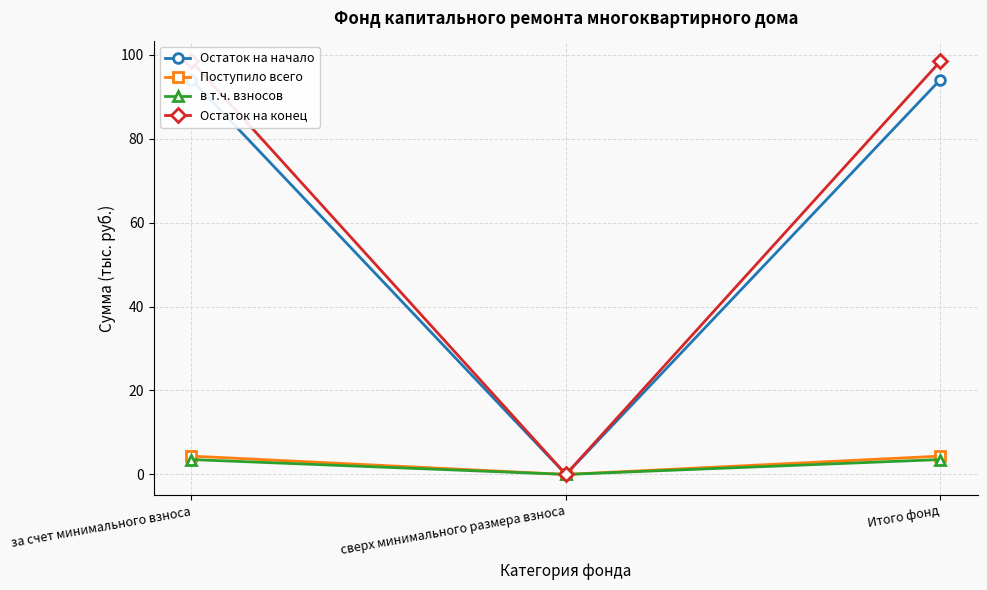

How many values in Остаток на начало are above zero?

2